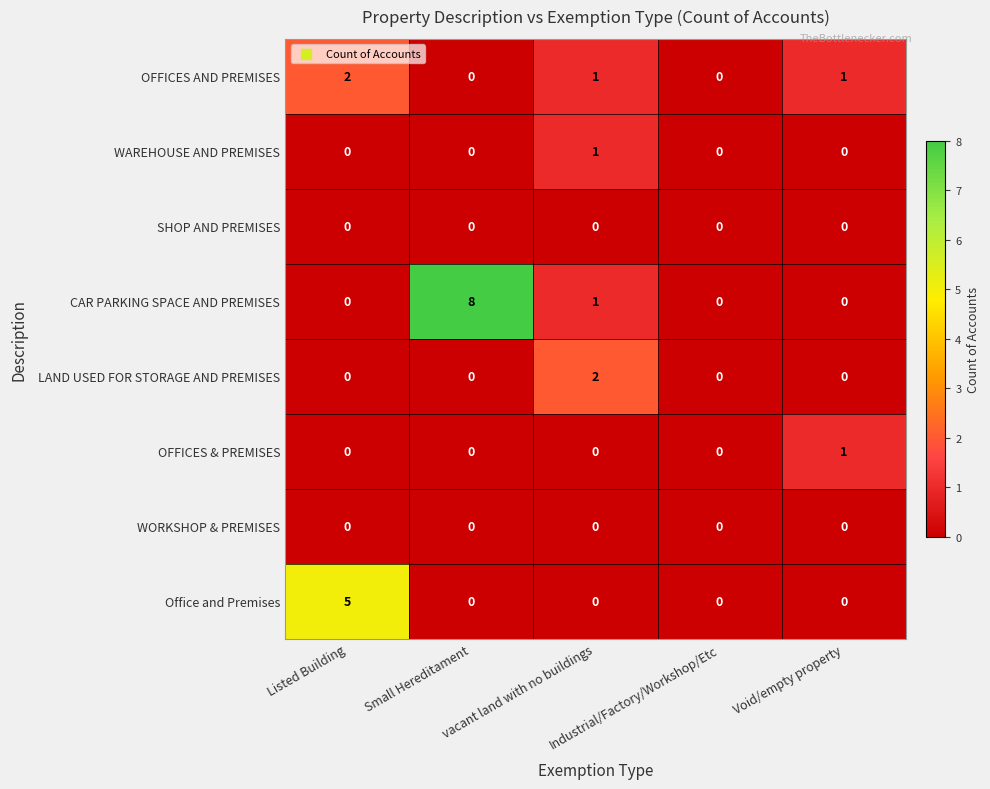

What is the sum of all OFFICES AND PREMISES values?

4